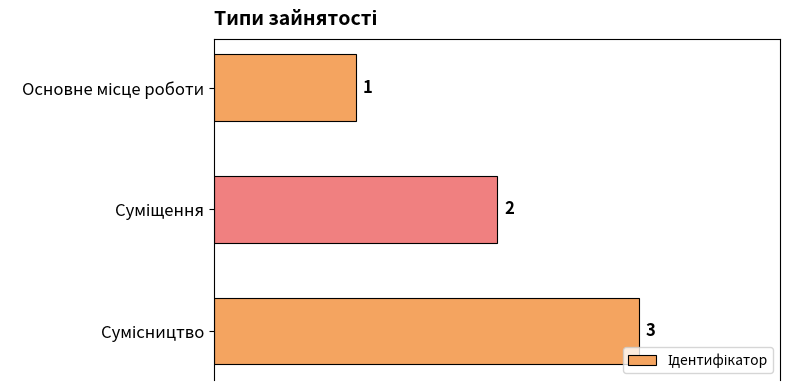

How many values are between 1 and 3?

3